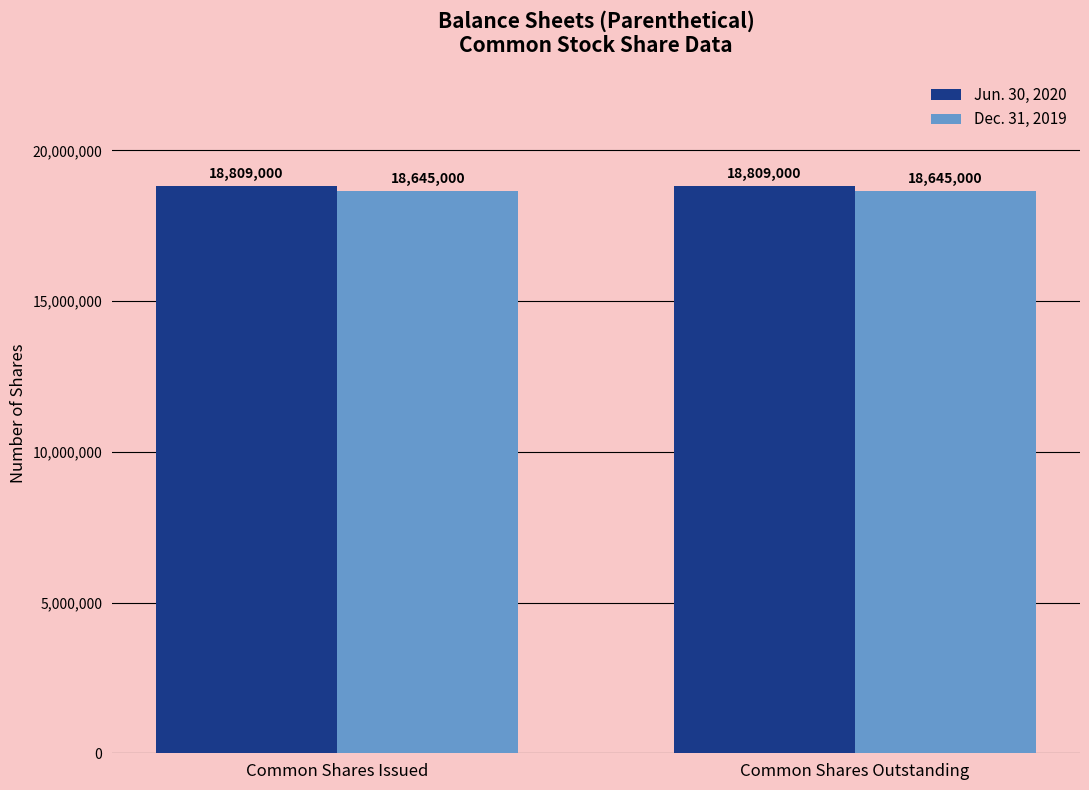

Count the number of categories in the chart.

2